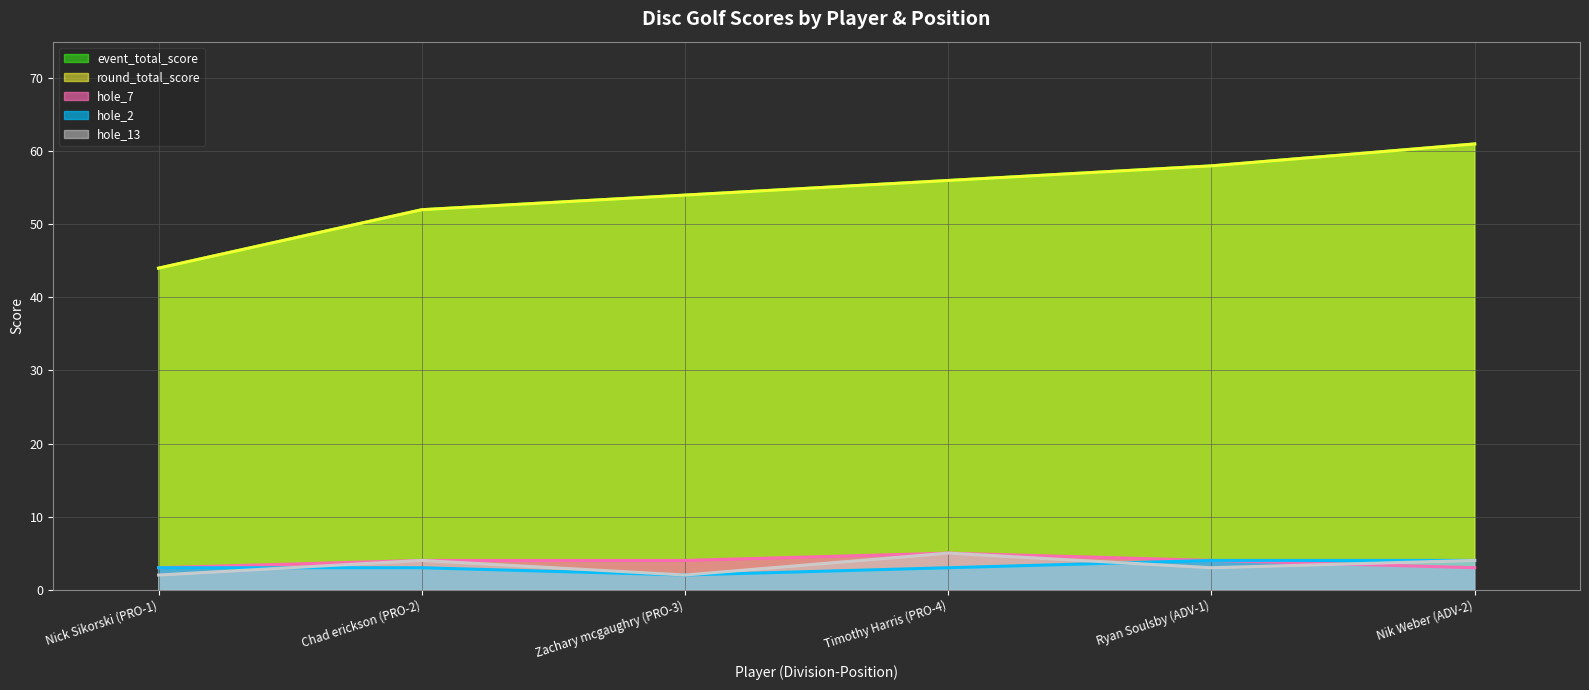

Where does the hole_13 series first go above 4?

Timothy Harris (PRO-4)